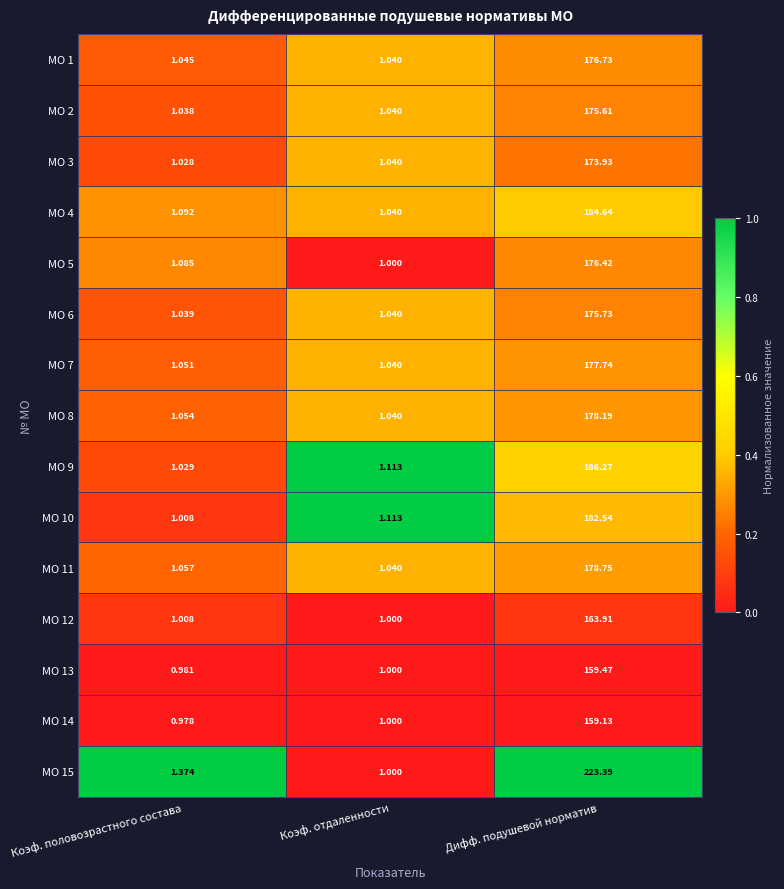

List the labels in order of МО 5 value, smallest first.

Коэф. отдаленности, Коэф. половозрастного состава, Дифф. подушевой норматив